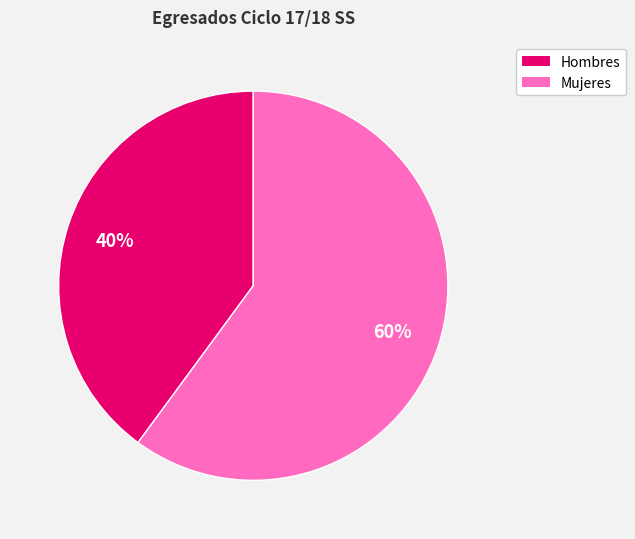

To the nearest percent, what percentage of the pie is Hombres?

40%